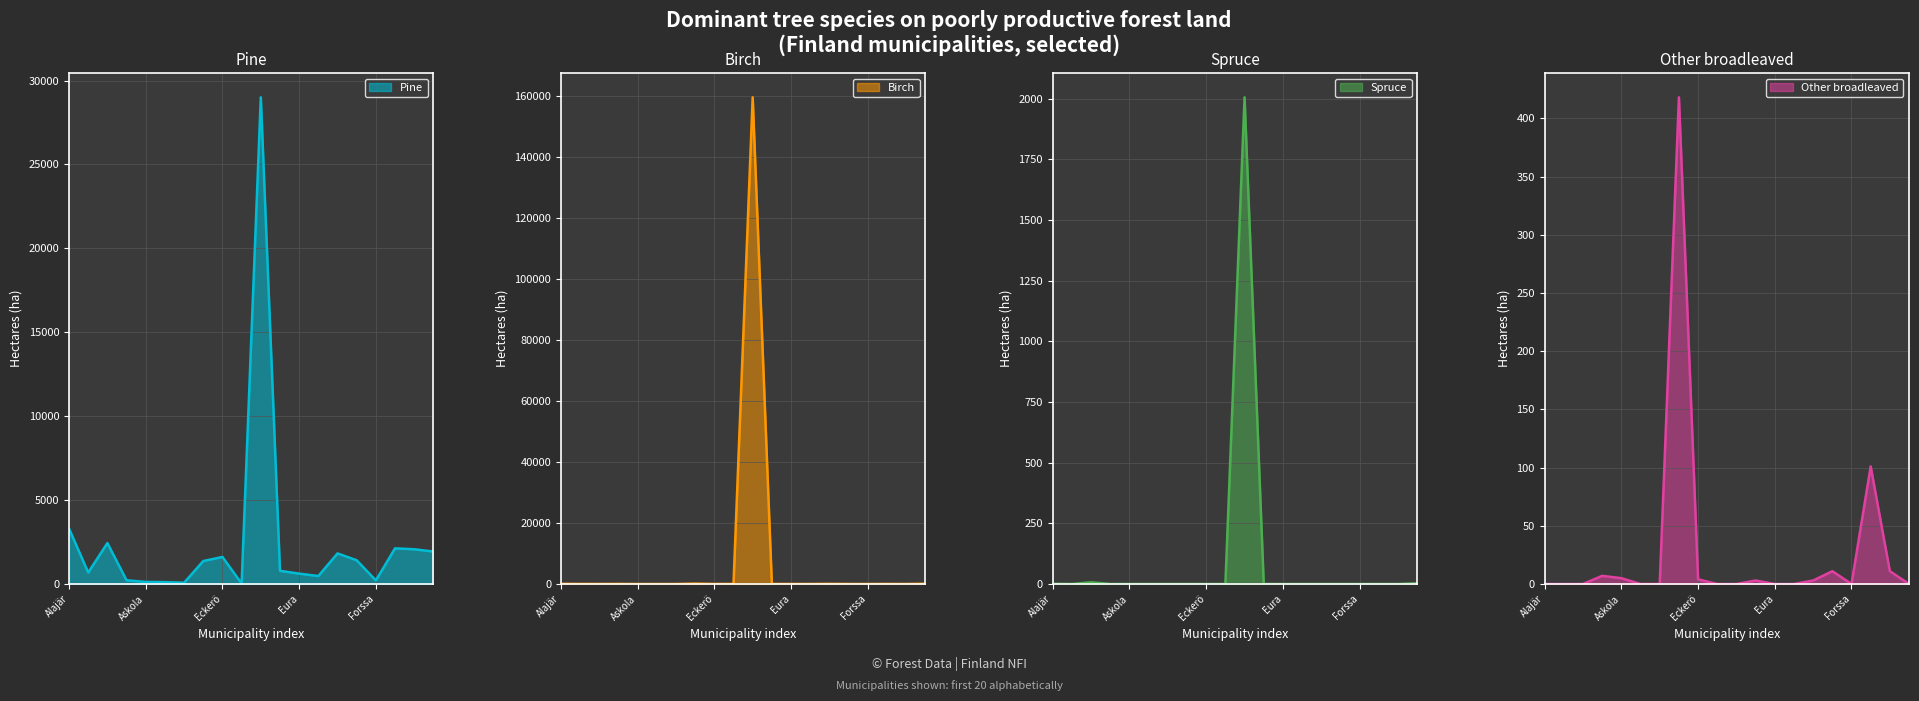

What is the difference between the highest and lowest values at Enontekiö?

159445